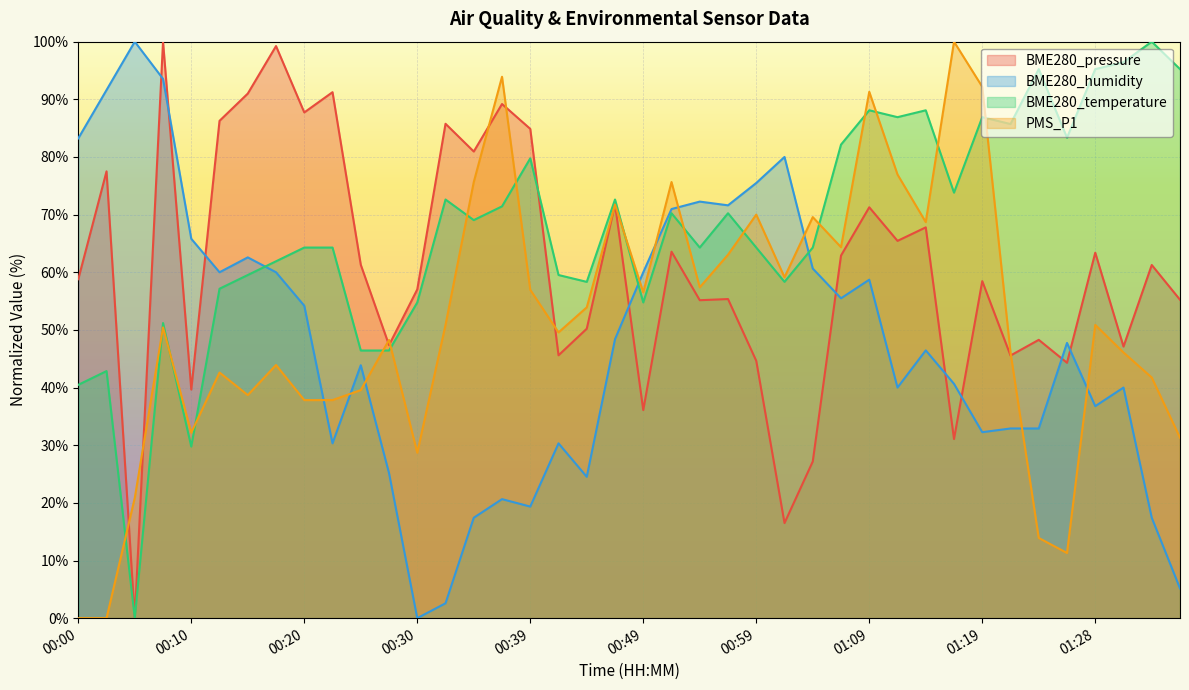

Which category has the lowest value in the BME280_pressure series?

00:05